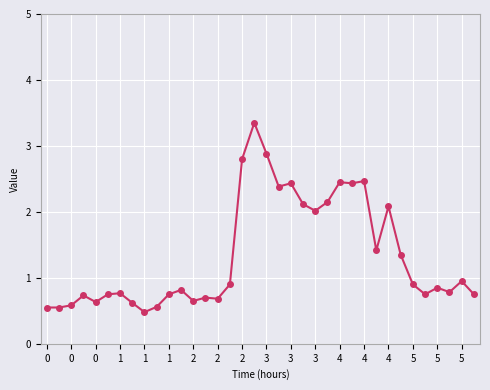

What is the average value?

1.3